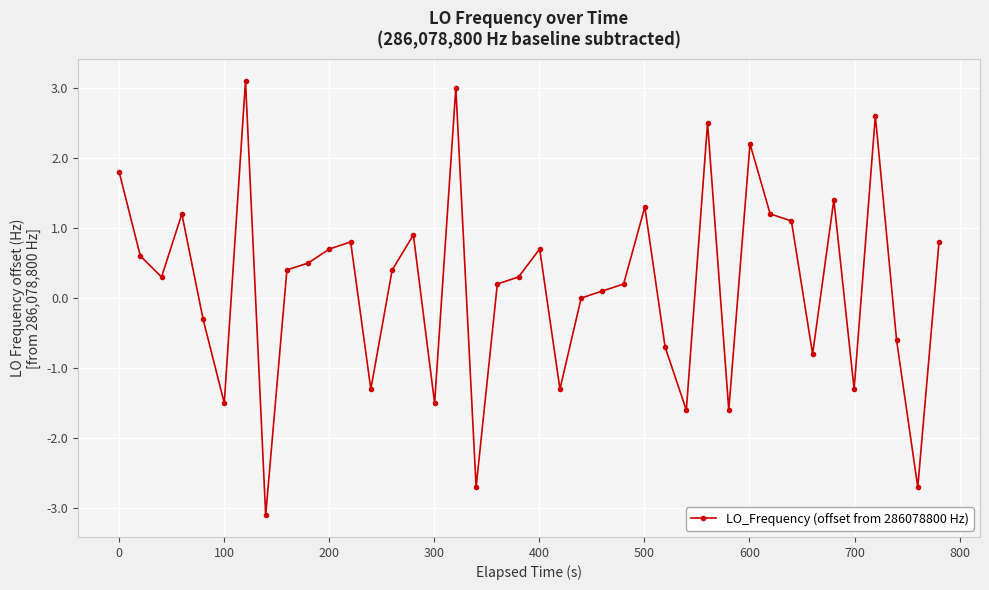

What is the sum of all values?

7.3